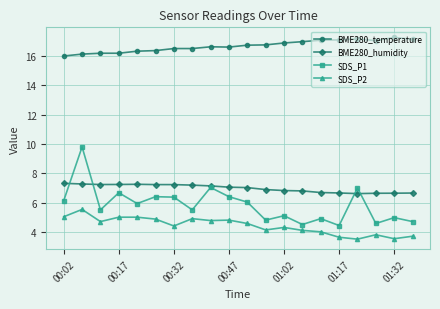

What is the maximum value shown in the chart?

17.3